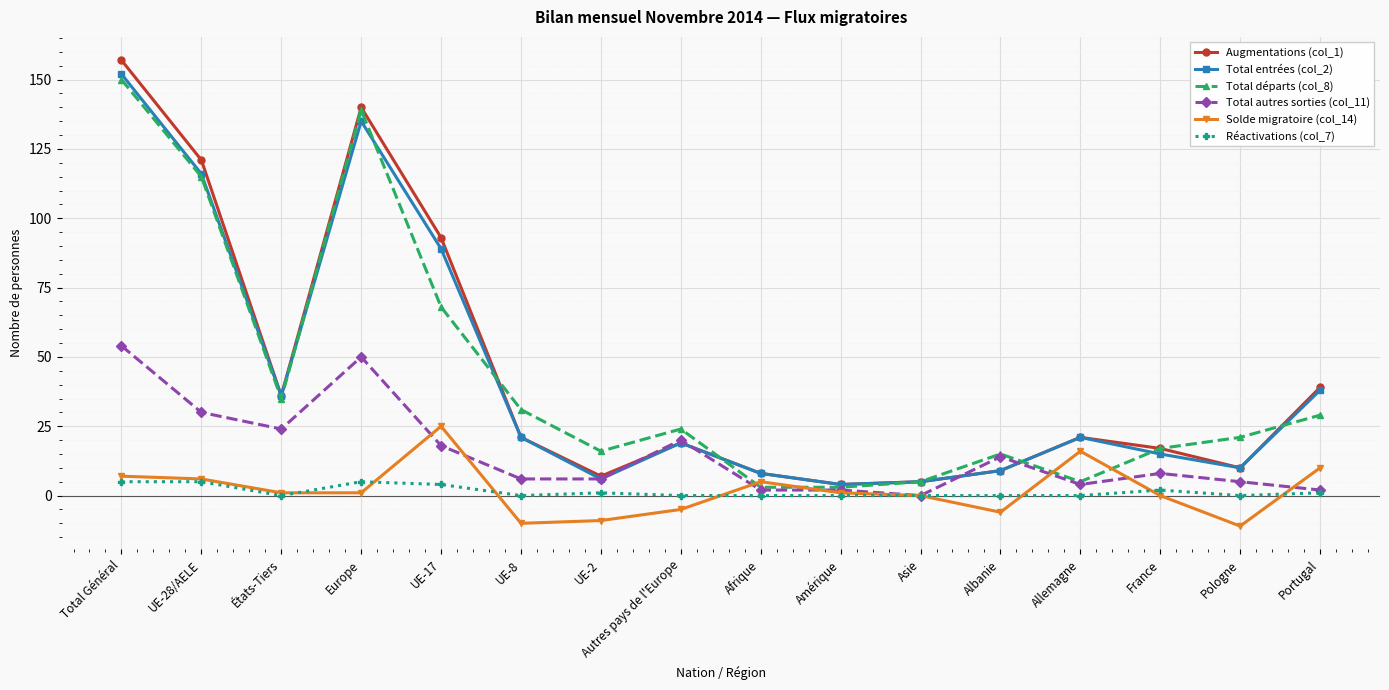

Does the chart display data point markers on the line(s)?

Yes